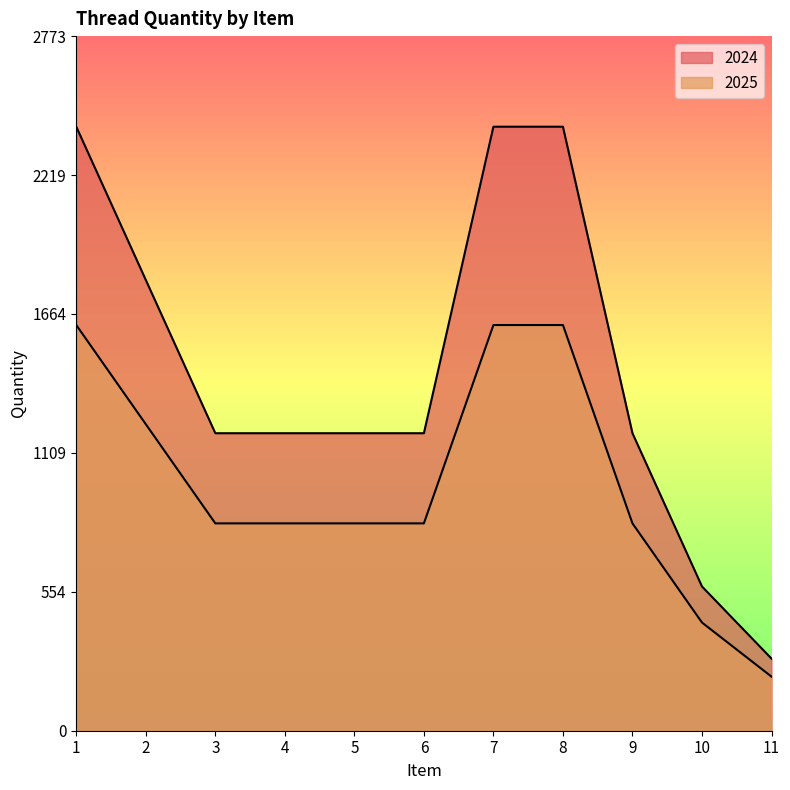

Is it true that 2024 equals 3659 at 1?

False